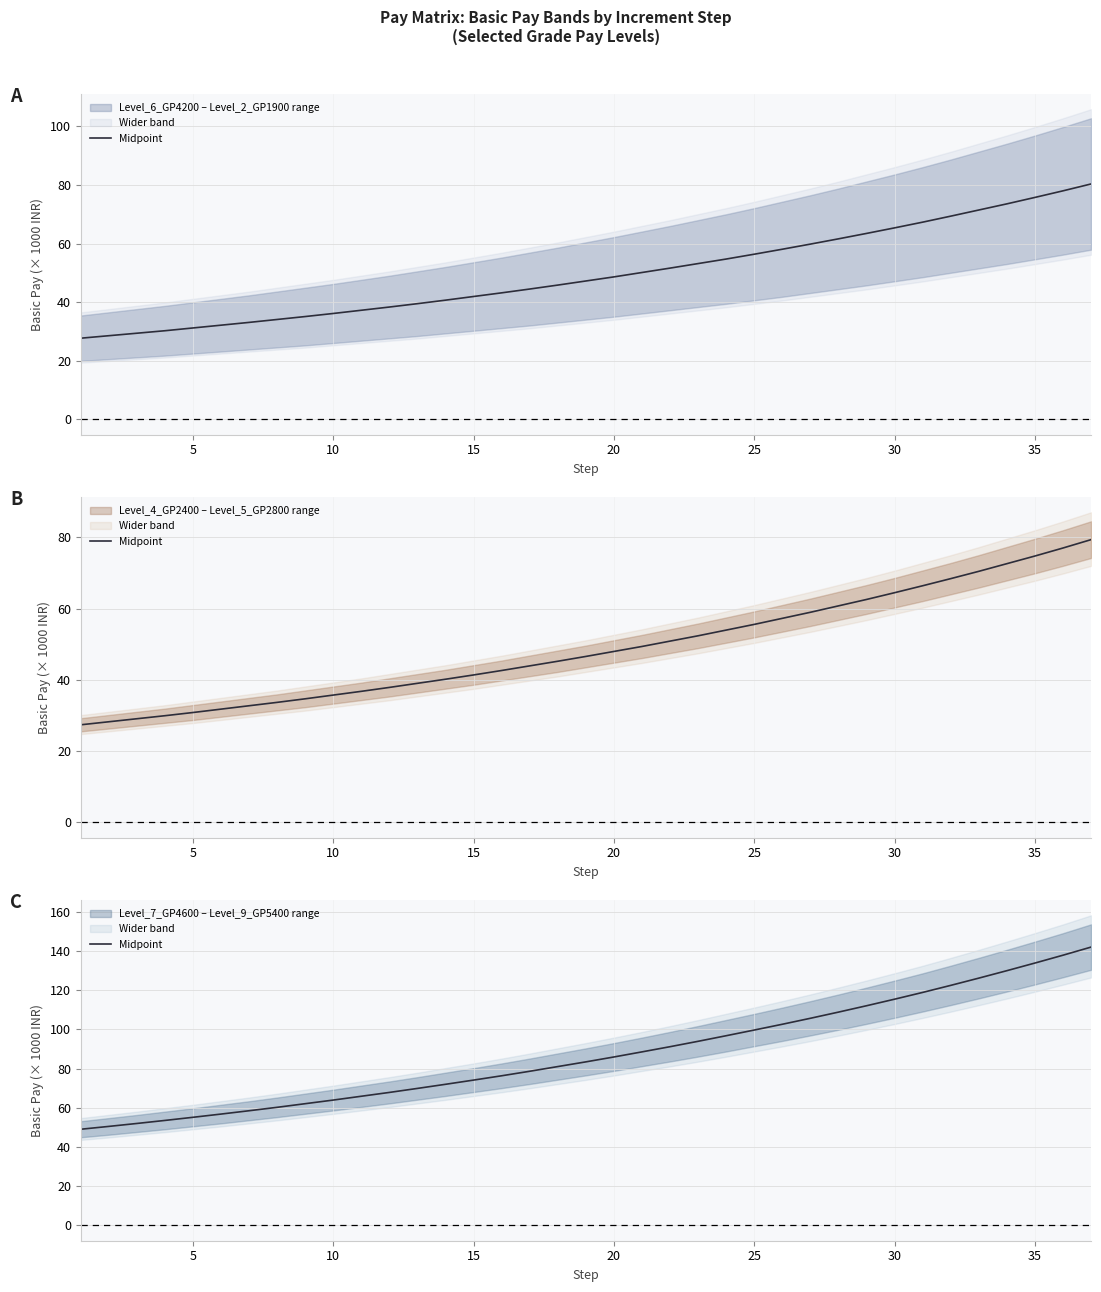

True or false: the data shows 56.8 at 25.

True